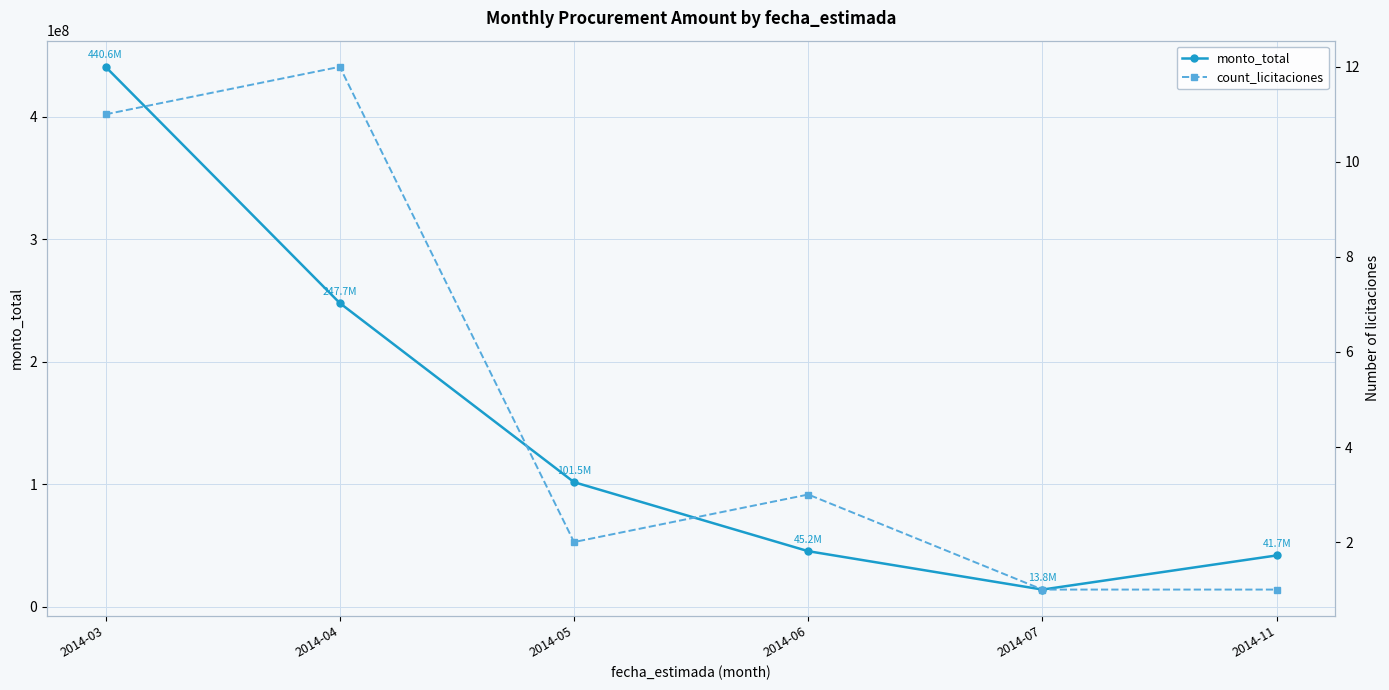

List the series in order of their peak value, lowest first.

count_licitaciones, monto_total